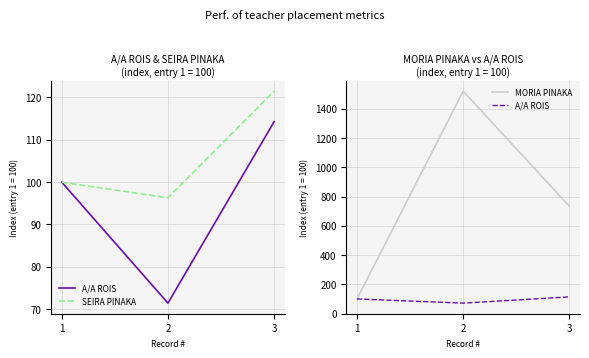

Reading right to left, list all the values displayed in this chart.

A/A ROIS: 3=114.3	2=71.4	1=100.0
SEIRA PINAKA: 3=121.5	2=96.3	1=100.0
MORIA PINAKA: 3=734.3	2=1522.0	1=100.0